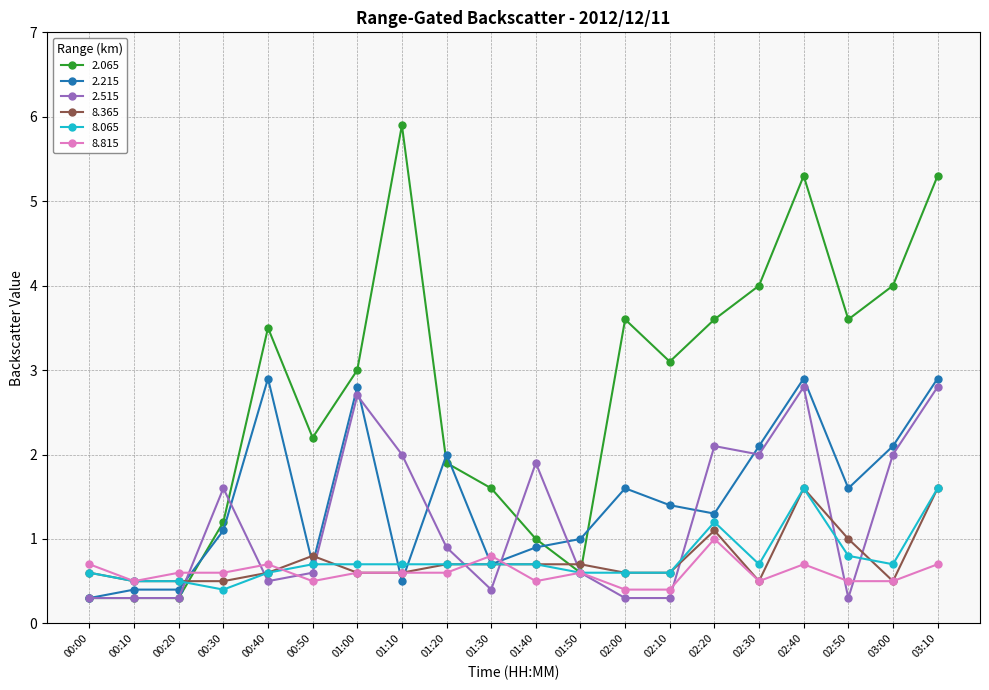

Which series ends up on top after the final intersection of 8.065 and 2.065?

2.065